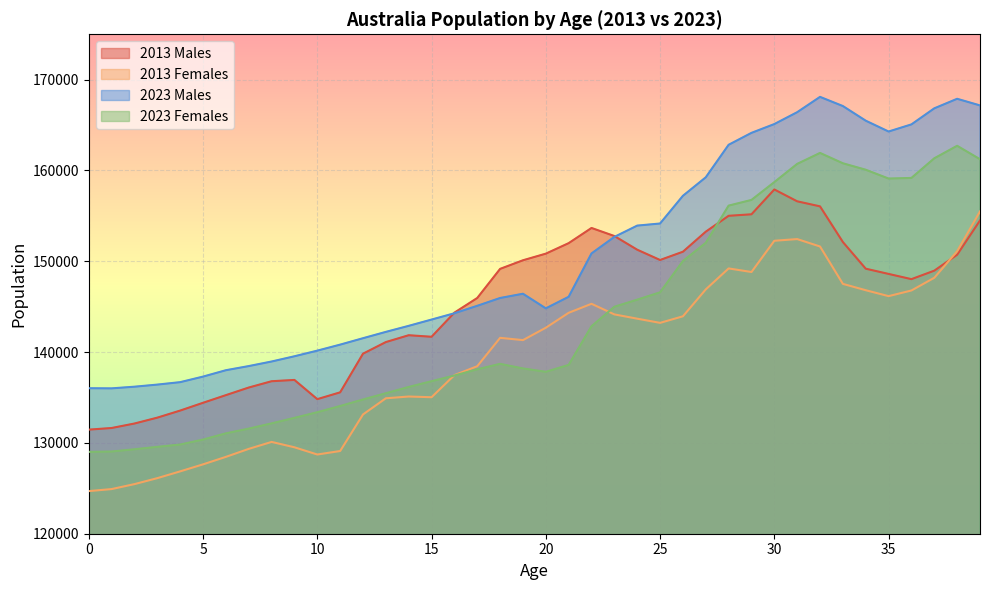

Between 37 and 39, which series saw the biggest shift?

2013 Females